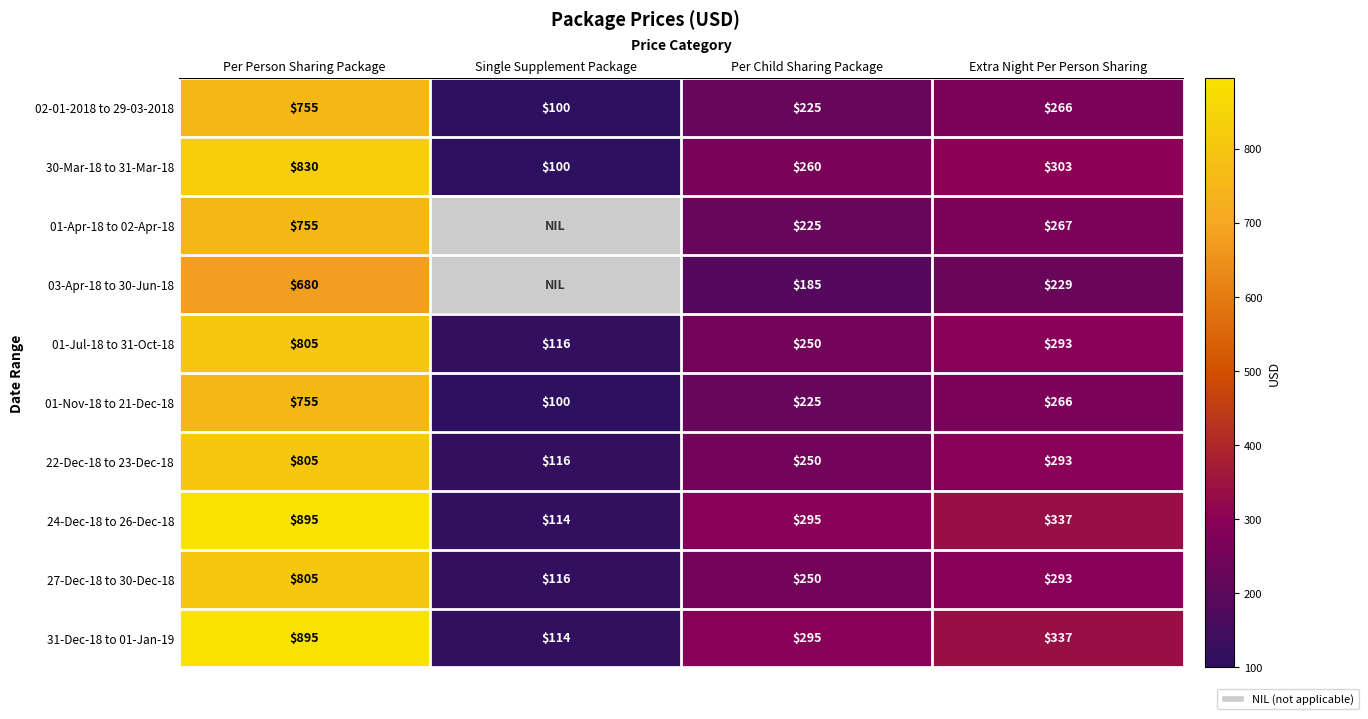

Which has a higher value, Single Supplement Package or Per Child Sharing Package?

Per Child Sharing Package